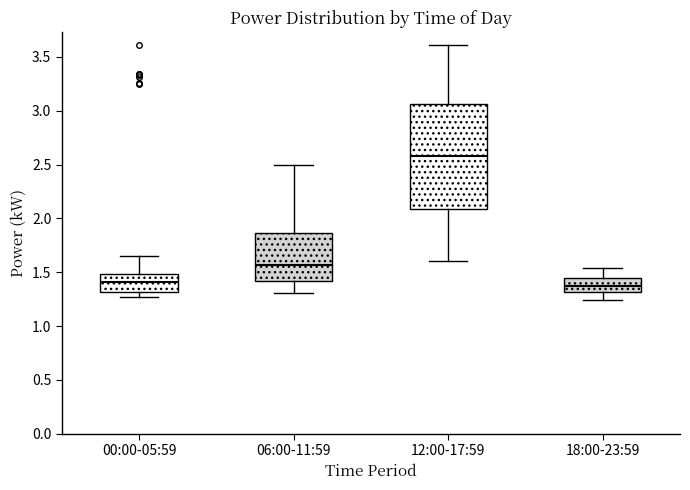

Reading left to right, read every box against the y-axis: the position of its median line, the range the box covers, and the ends of its whiskers. The values are not printed on the chart, so give them approximately, as read against the axis.

00:00-05:59: median 1.40, box 1.30 to 1.50, whiskers 1.25 to 1.65
06:00-11:59: median 1.55, box 1.40 to 1.85, whiskers 1.30 to 2.50
12:00-17:59: median 2.60, box 2.10 to 3.05, whiskers 1.60 to 3.60
18:00-23:59: median 1.40, box 1.30 to 1.45, whiskers 1.25 to 1.55